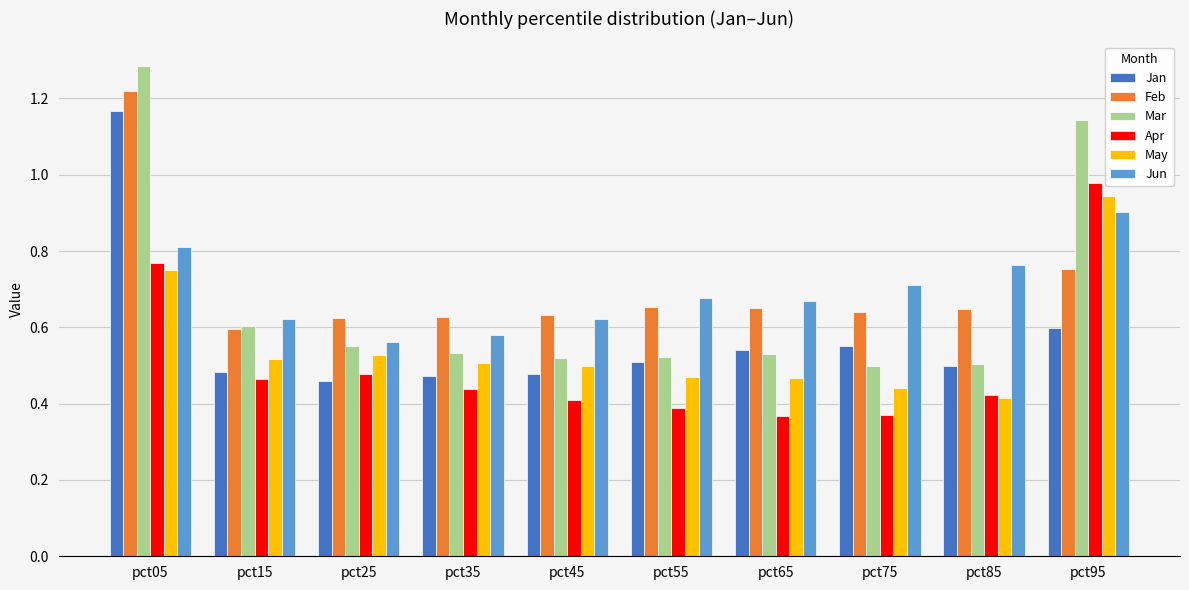

At how many categories does at least one series exceed 0?

10